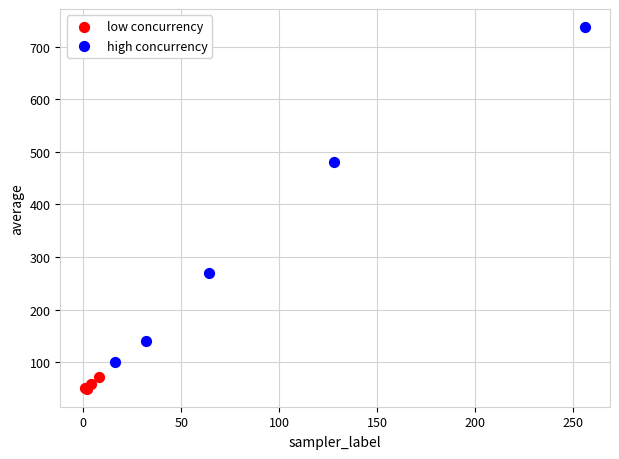

Which series has the widest spread of Y values?

high concurrency